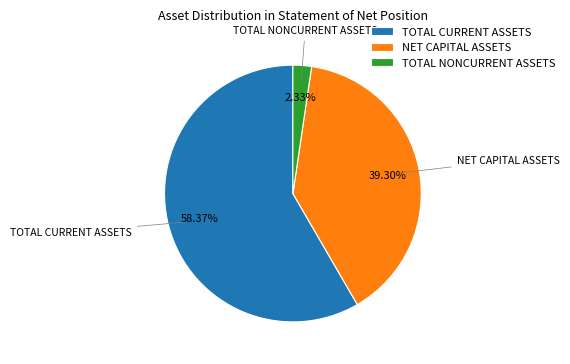

The NET CAPITAL ASSETS slice represents 45% of the pie. True or false?

False